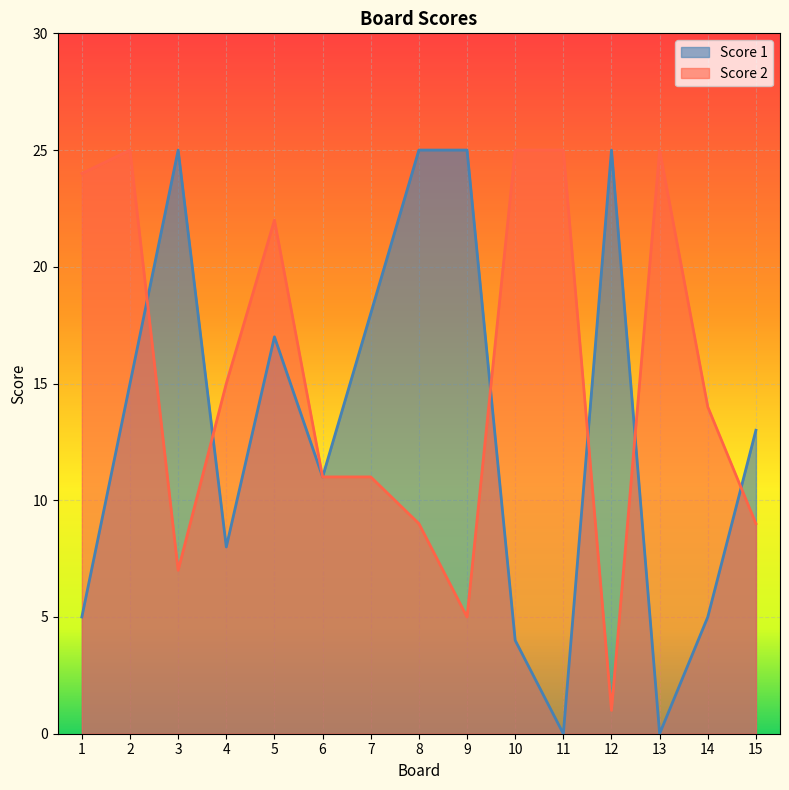

At which category is the sum across all series the highest?

2